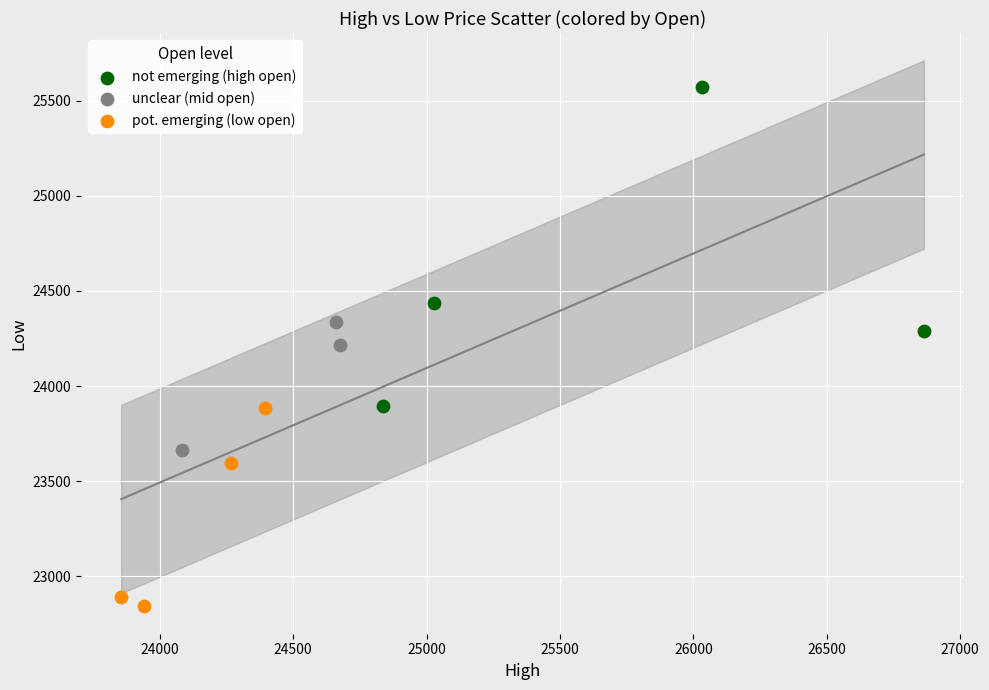

Which series reaches the maximum Y coordinate?

not emerging (high open)